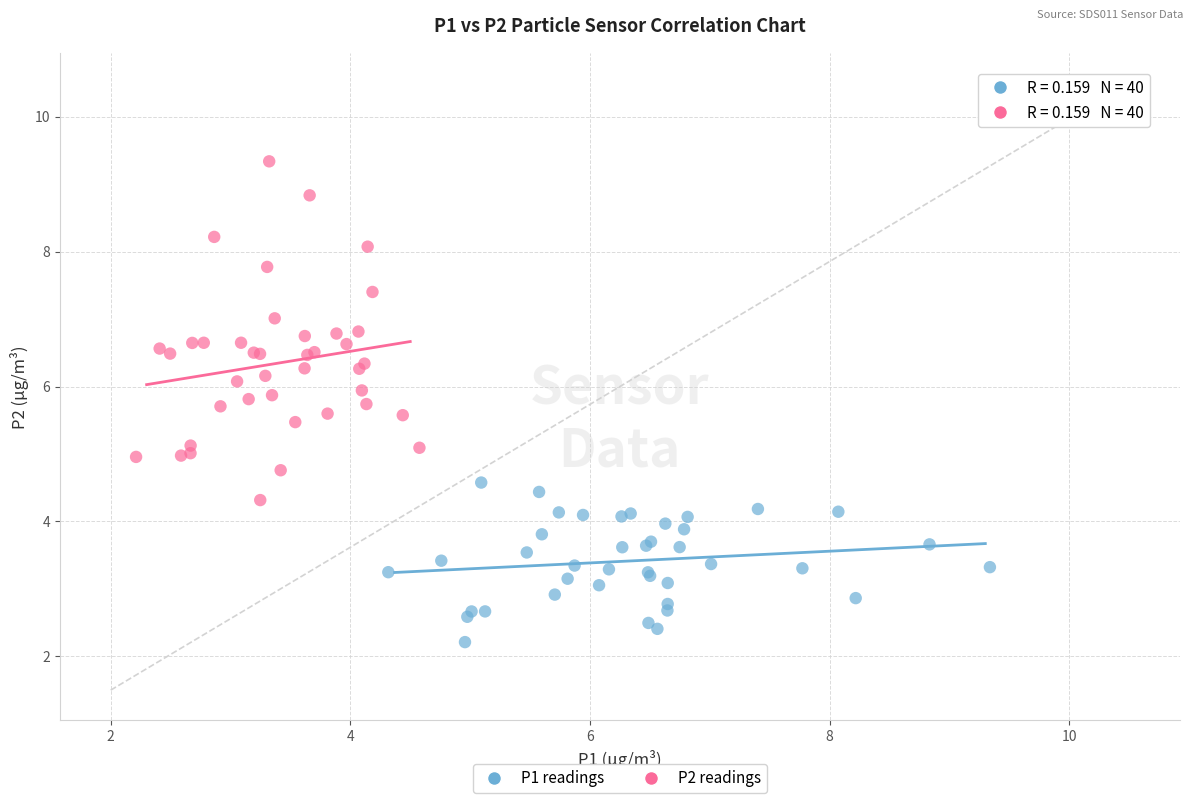

Which series has the largest Y range (max minus min)?

P2 readings